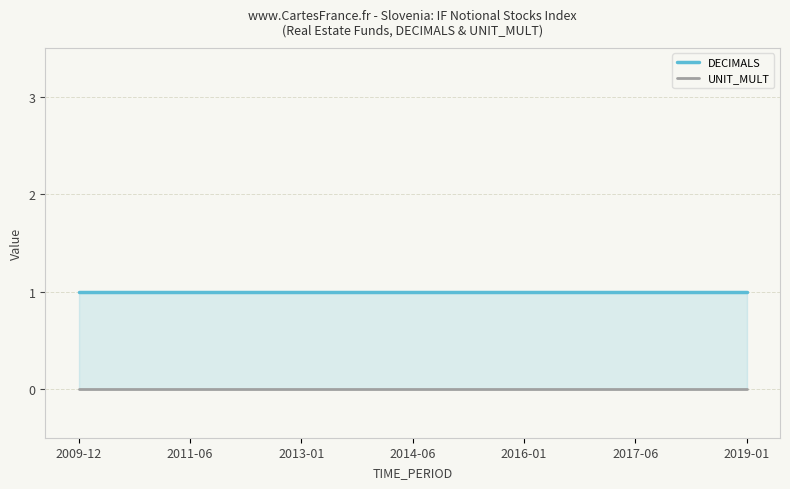

What value does the DECIMALS series have at 2011-06?

1